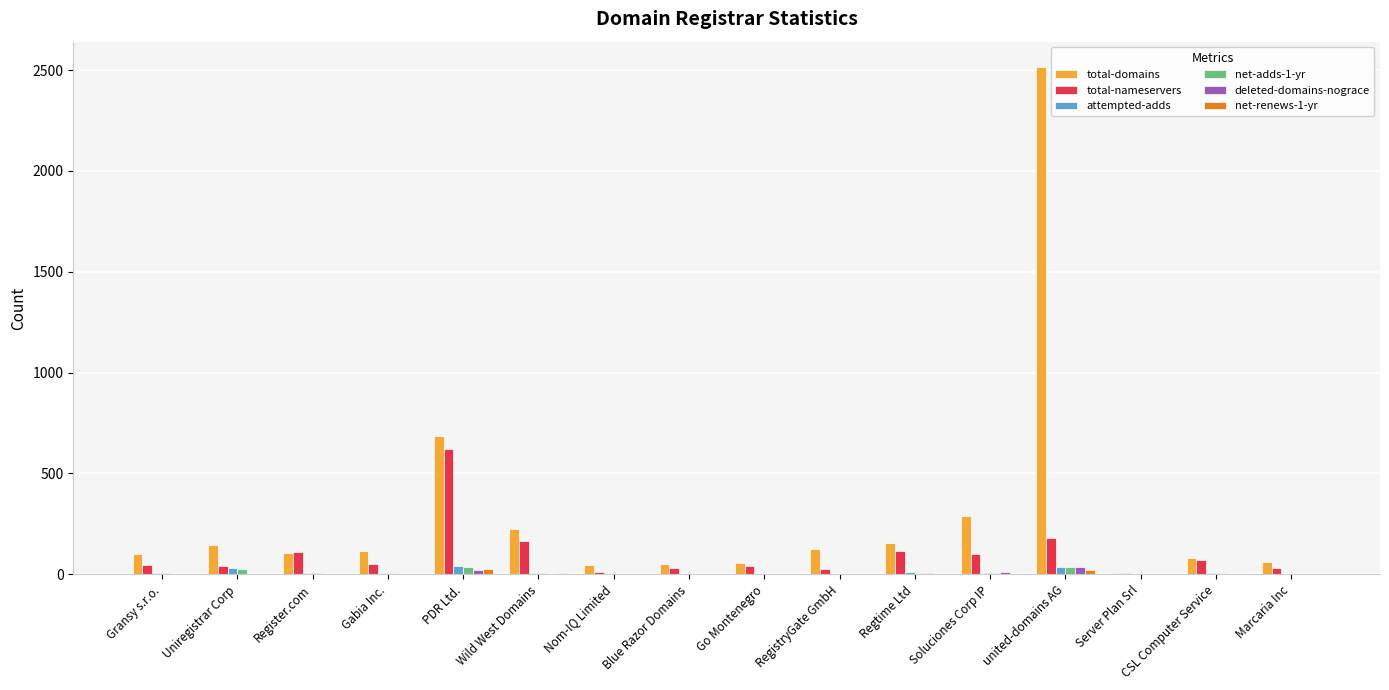

Does the chart contain stacked bars?

No